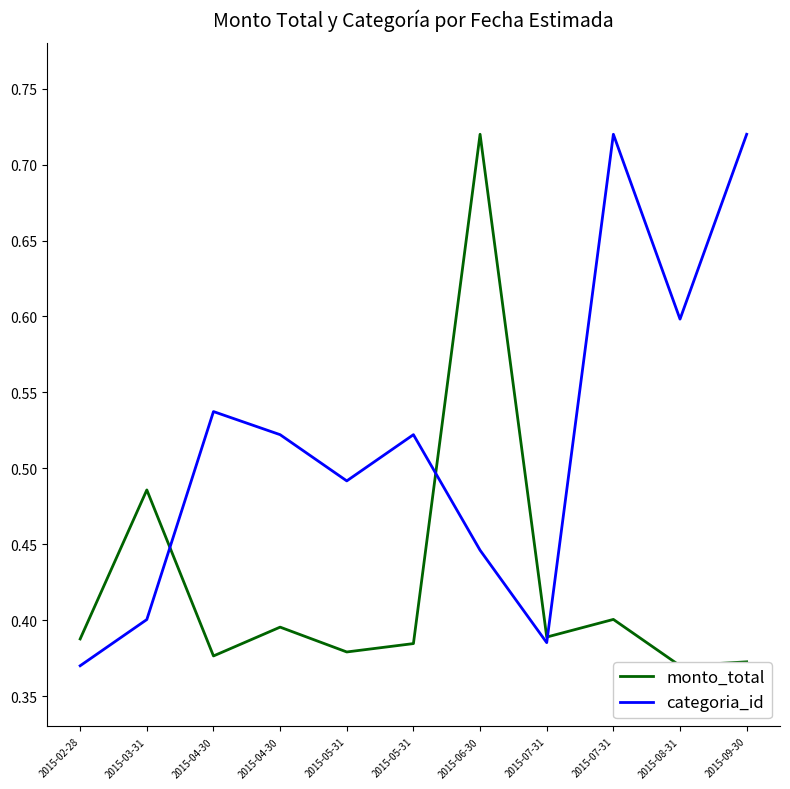

Which series has the widest spread of values?

monto_total